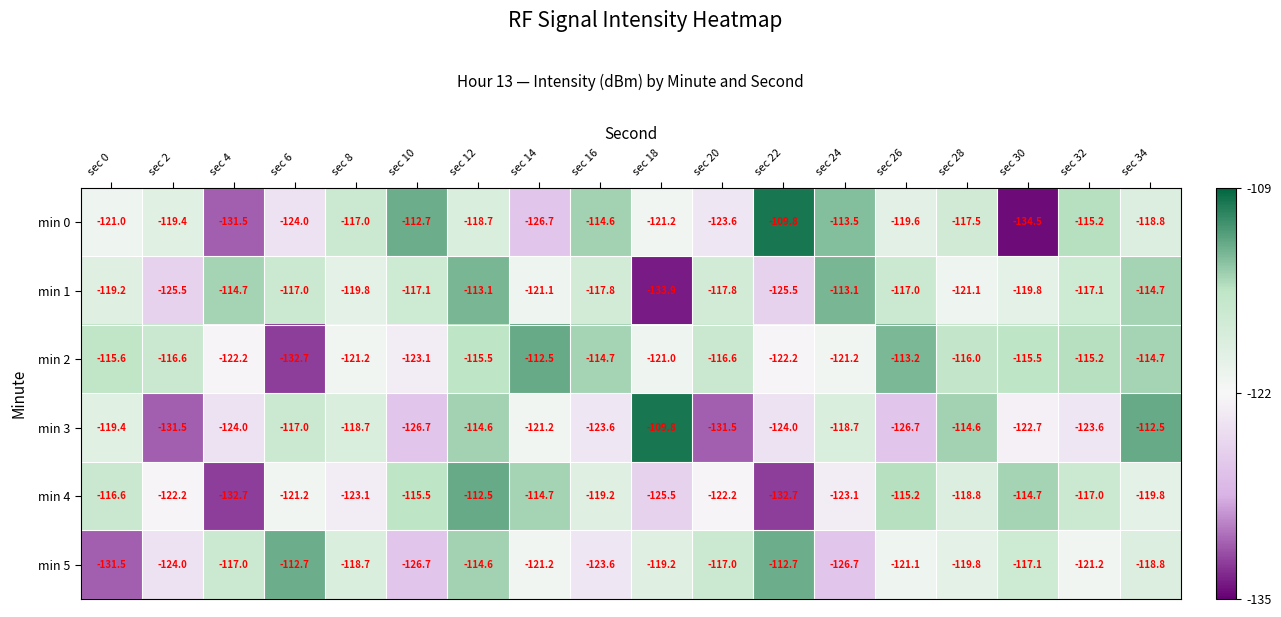

At sec 22, list the series in order from largest to smallest.

min 0, min 5, min 2, min 3, min 1, min 4